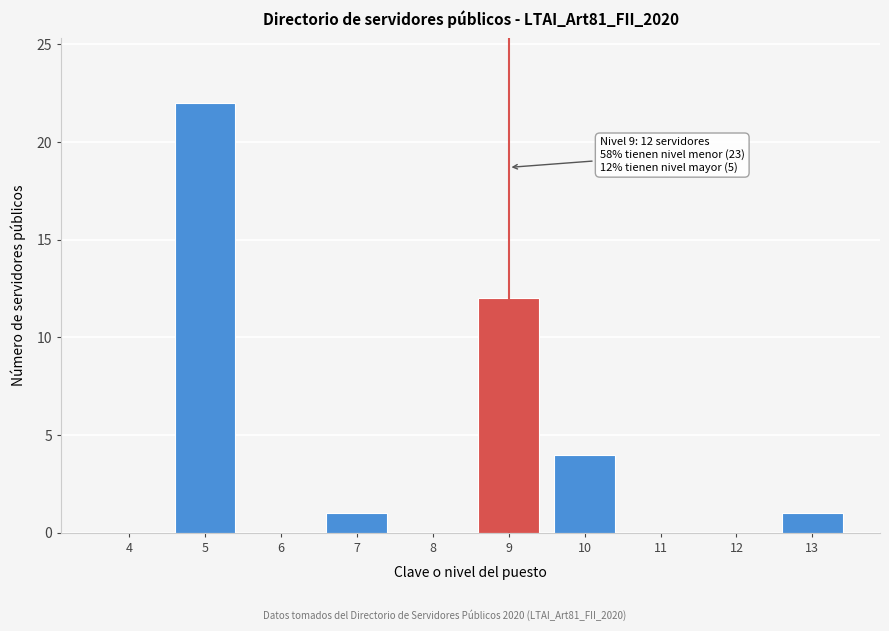

Reading left to right, what are all the values shown in this chart?

4=0	5=22	6=0	7=1	8=0	9=12	10=4	11=0	12=0	13=1